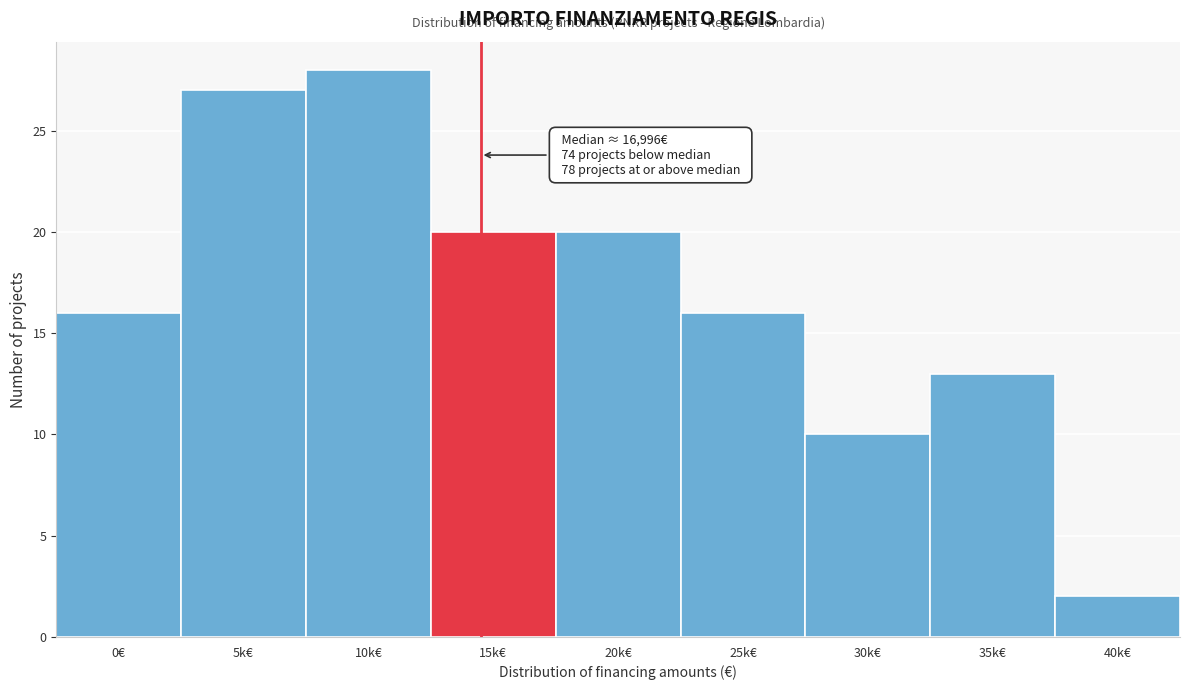

Reading right to left, what are all the values shown in this chart?

40k€=2	35k€=13	30k€=10	25k€=16	20k€=20	15k€=20	10k€=28	5k€=27	0€=16